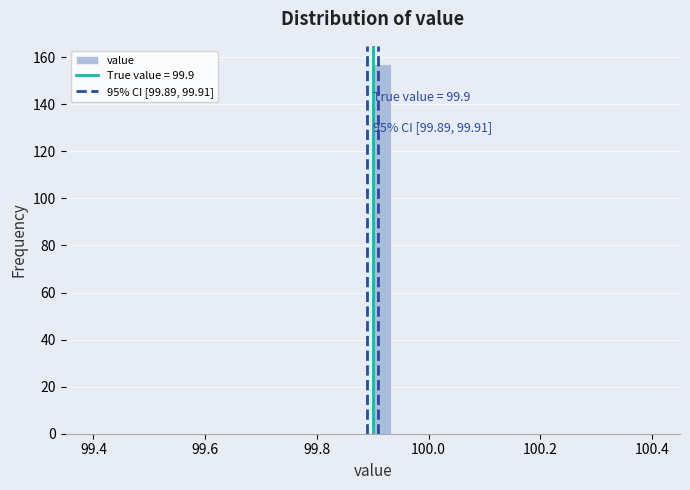

Around what value on the x-axis is the tallest bar? Give the approximate position of its centre, as read against the axis.

99.92